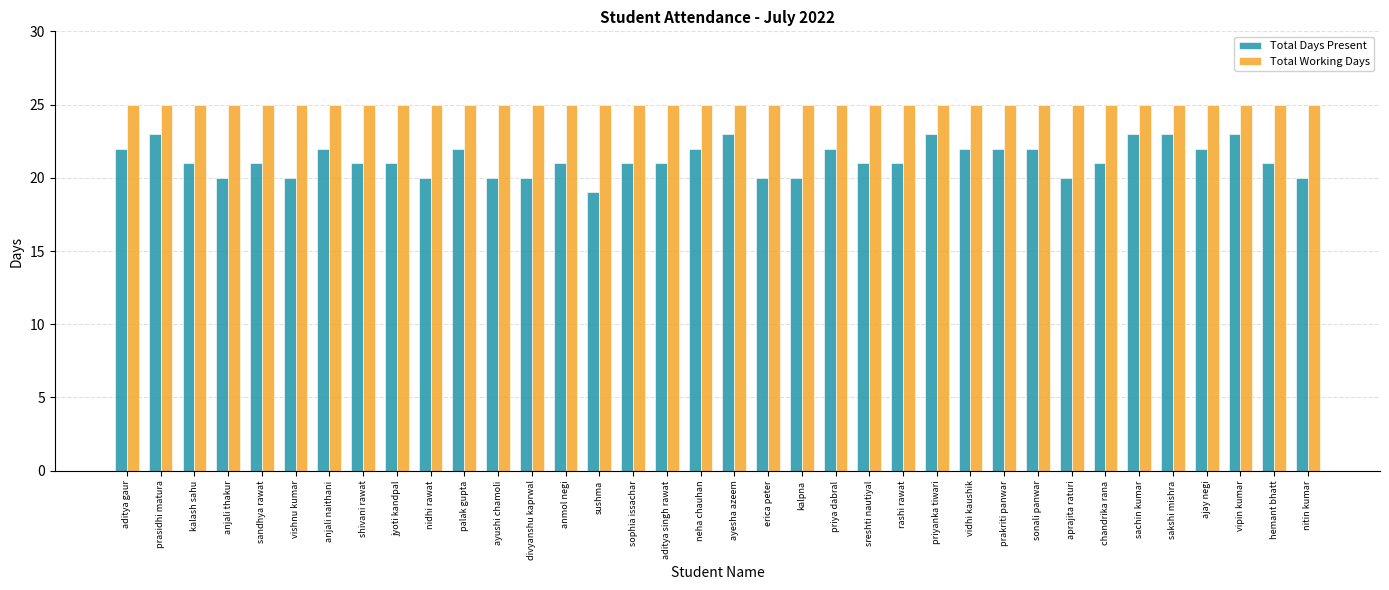

What is the total value across all series at prakriti panwar?

47